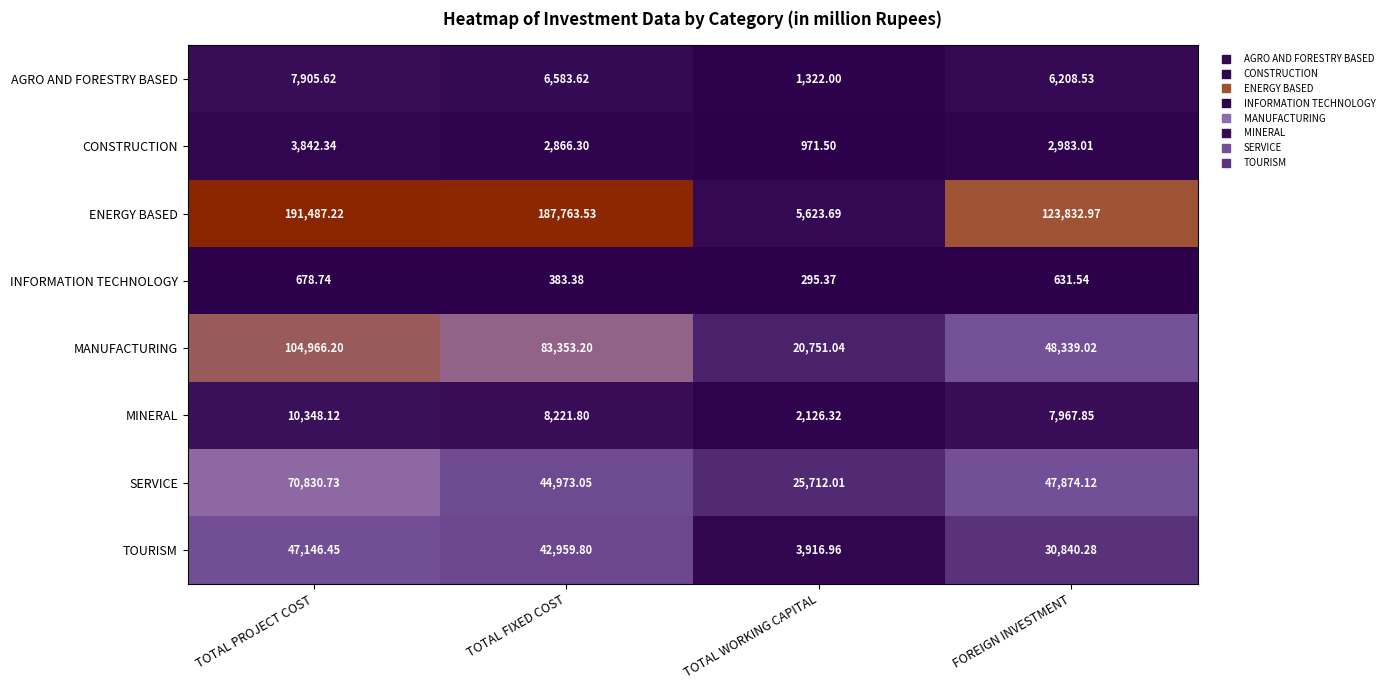

Which category has the highest value across all series?

TOTAL PROJECT COST